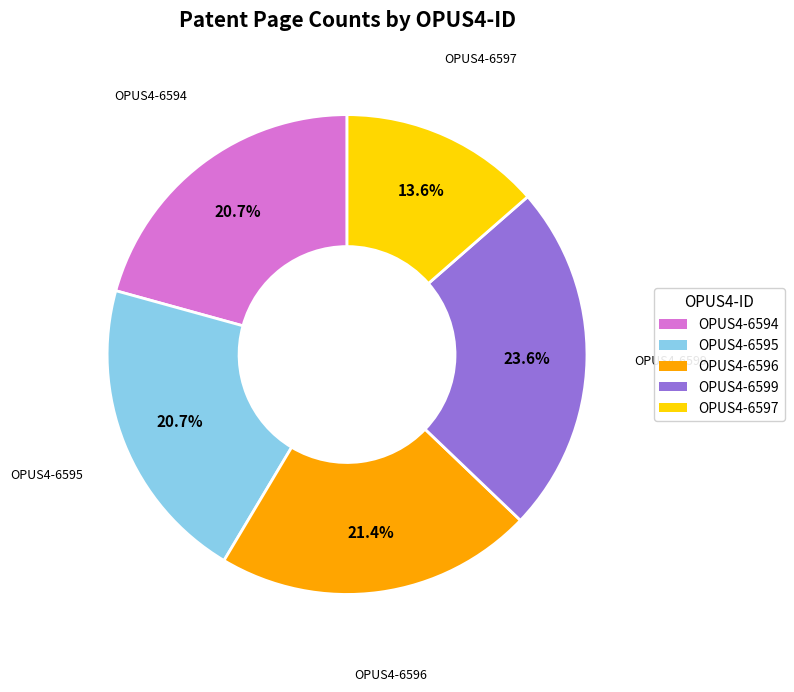

Is OPUS4-6594 the majority of the pie?

No